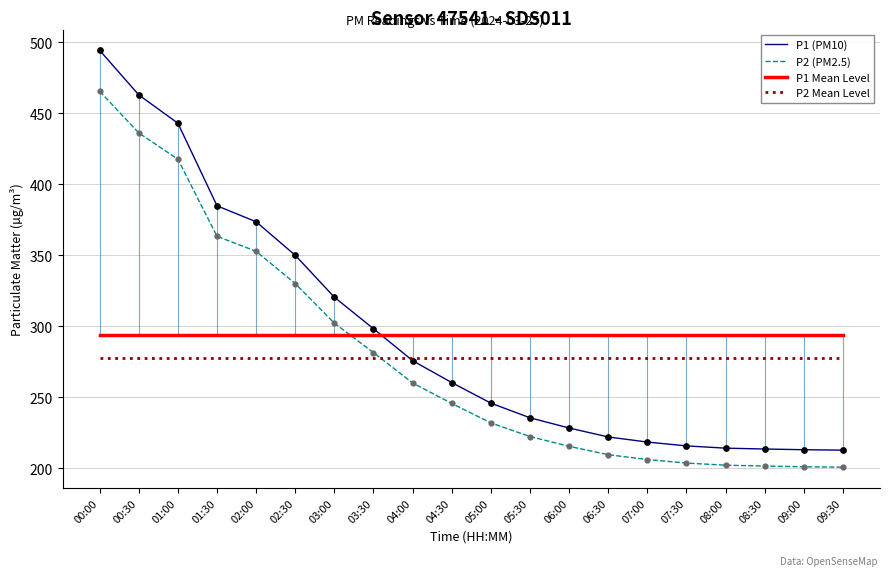

Which series has the largest total across all categories?

P1